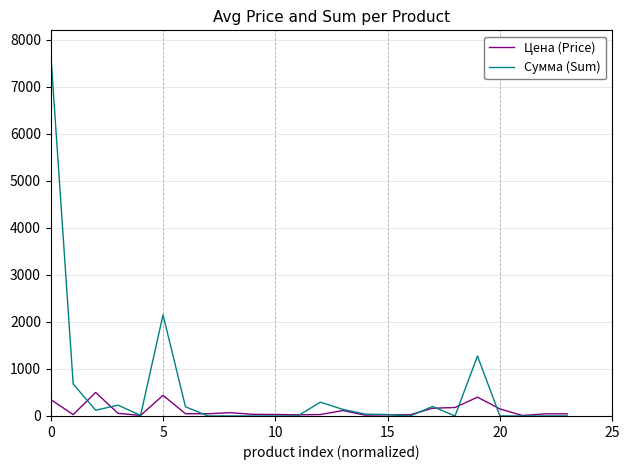

What is the difference between the second highest and minimum values in the Сумма (Sum) series?

2150.6